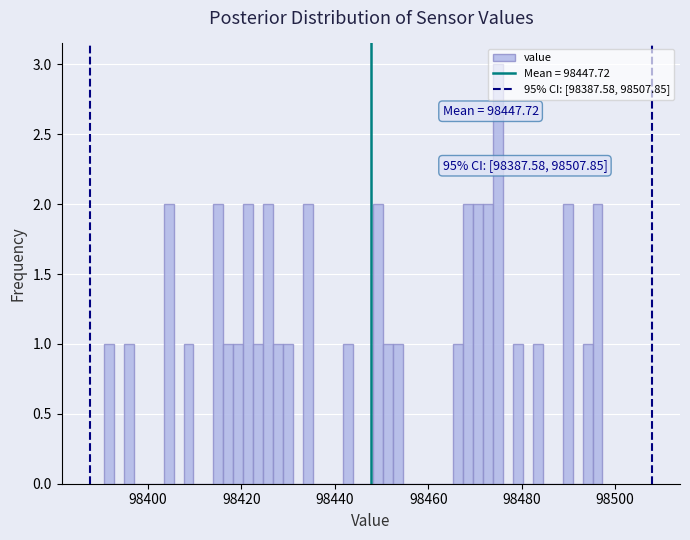

Read against the x-axis, roughly where is the centre of the tallest bar?

98474